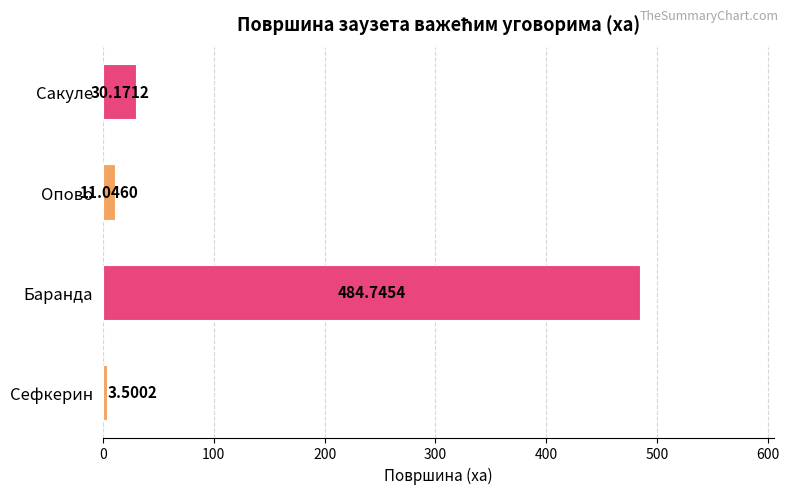

Does the chart contain stacked bars?

No